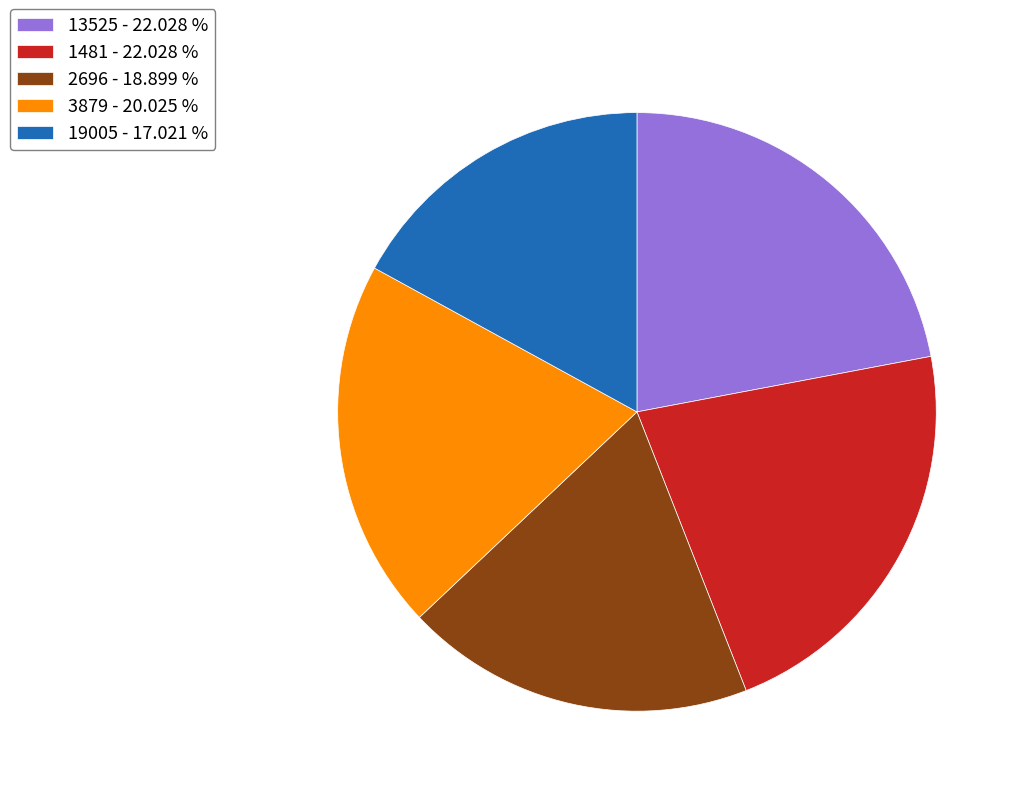

Is there a majority slice in this chart?

No